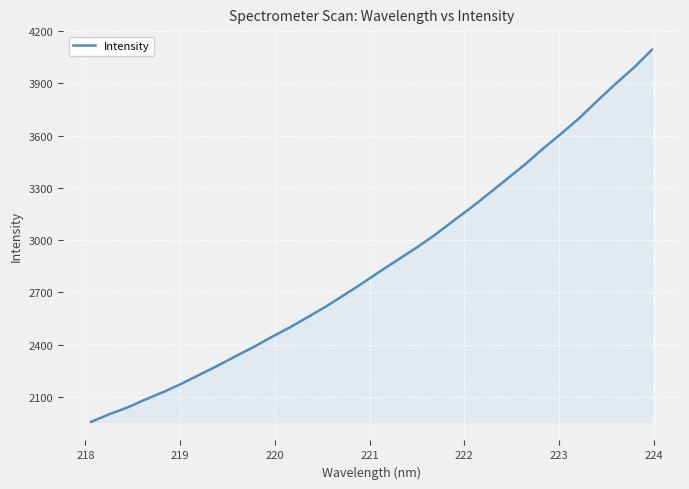

Does the chart have visible grid lines?

Yes